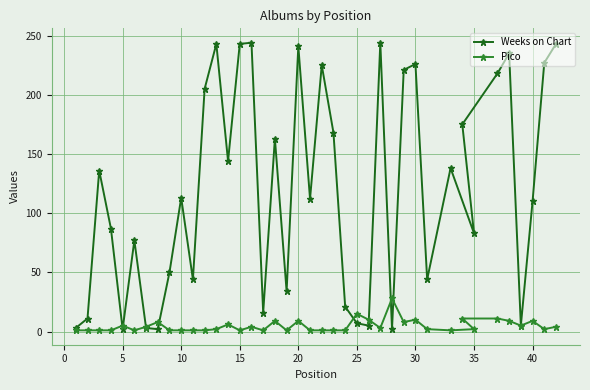

True or false: Pico has a value of 1 at 10.

True